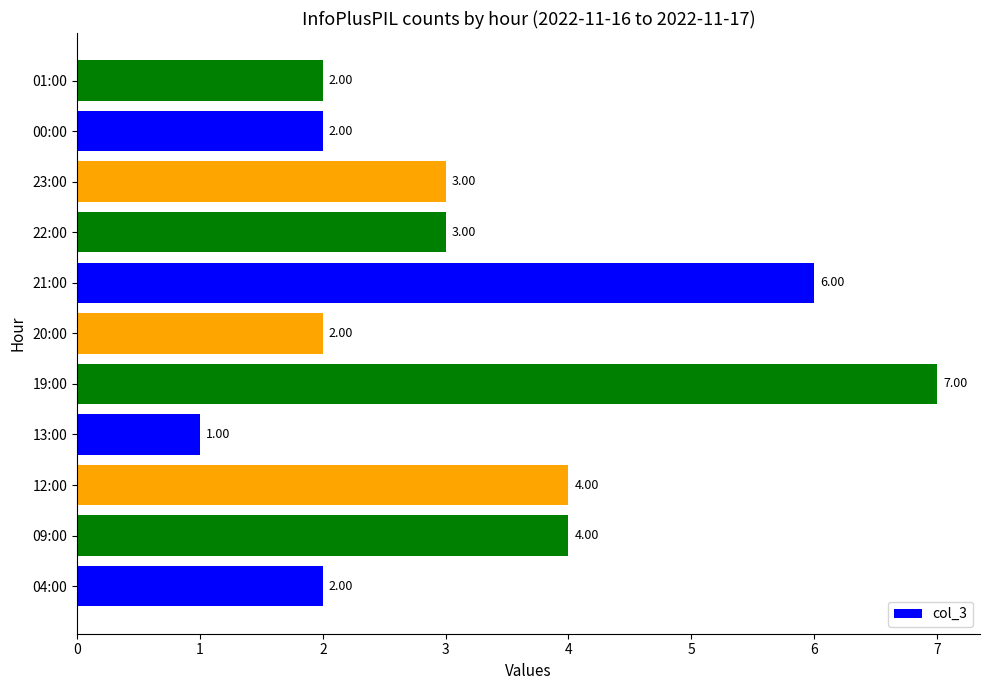

What is the maximum value shown in the chart?

7